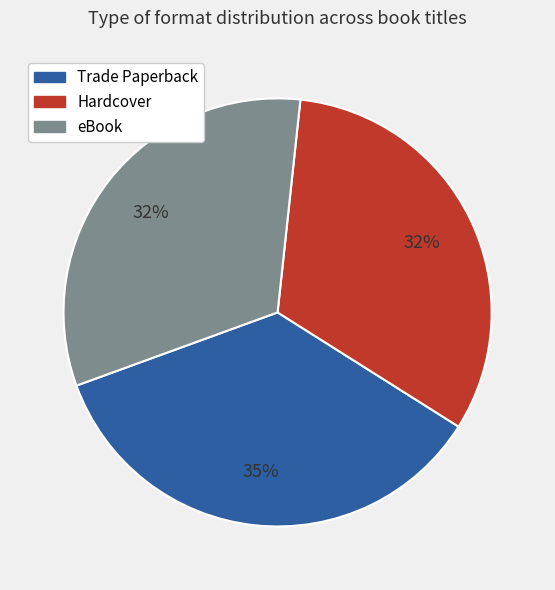

To the nearest percent, what portion does eBook represent?

32%